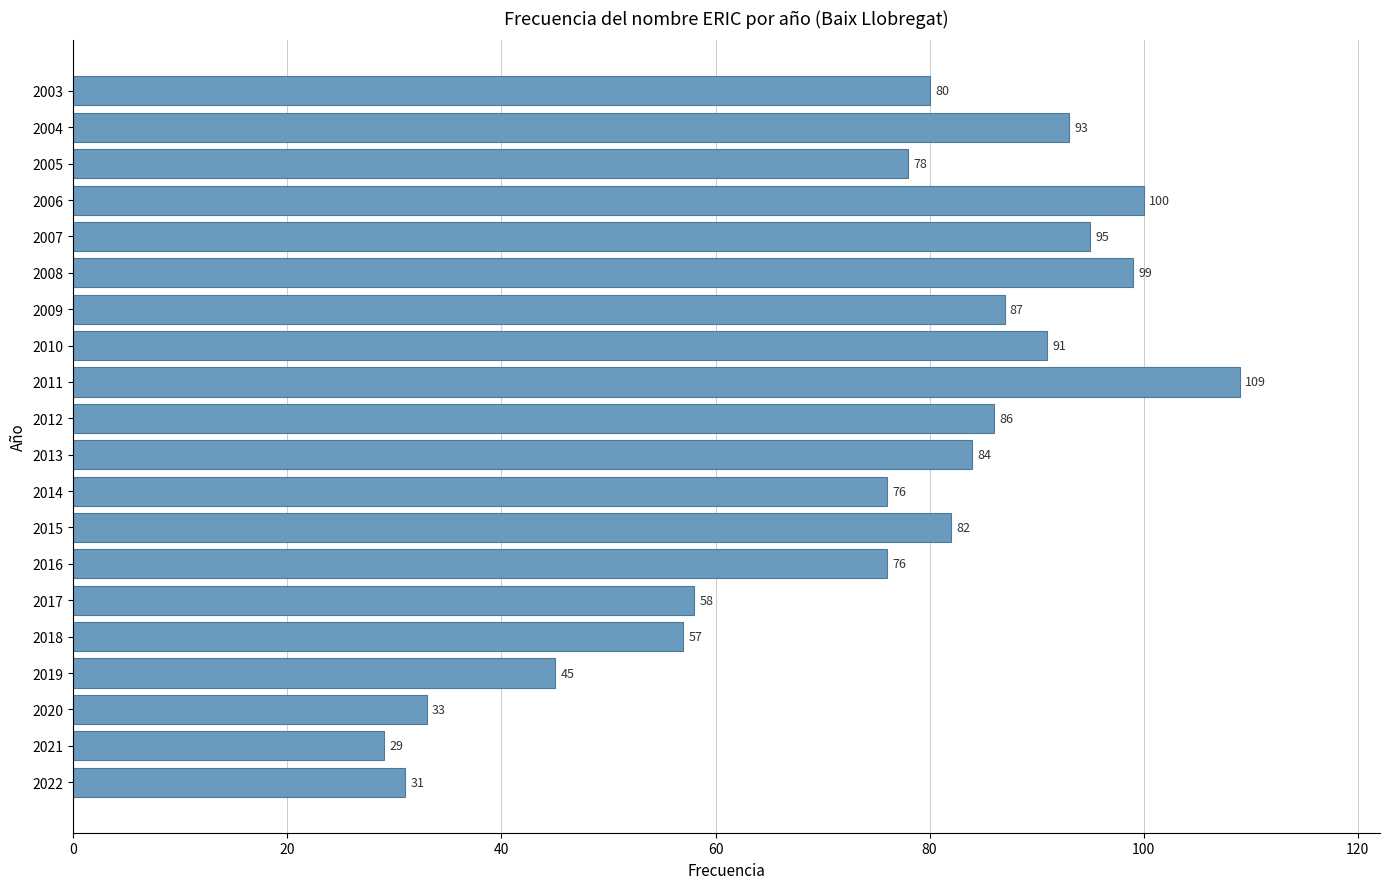

What is the minimum value shown in the chart?

29